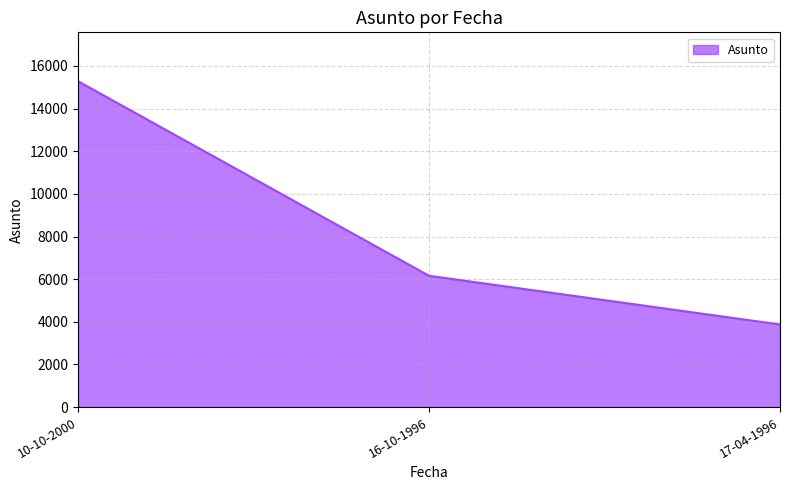

How many lines are shown in the chart?

1